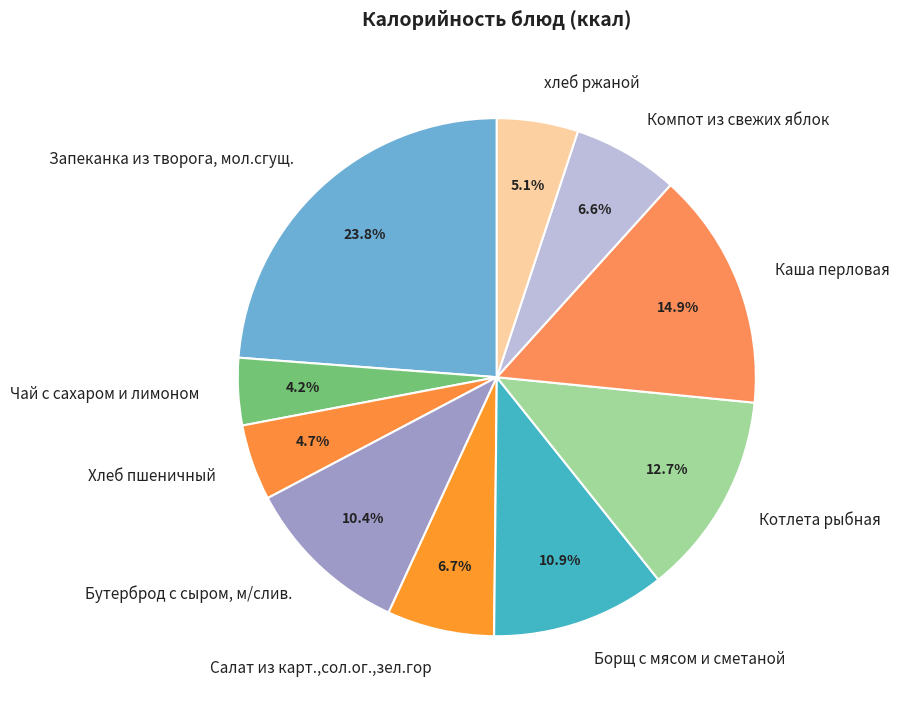

To the nearest percent, what is the difference between the Каша перловая and Запеканка из творога, мол.сгущ. slice percentages?

9%